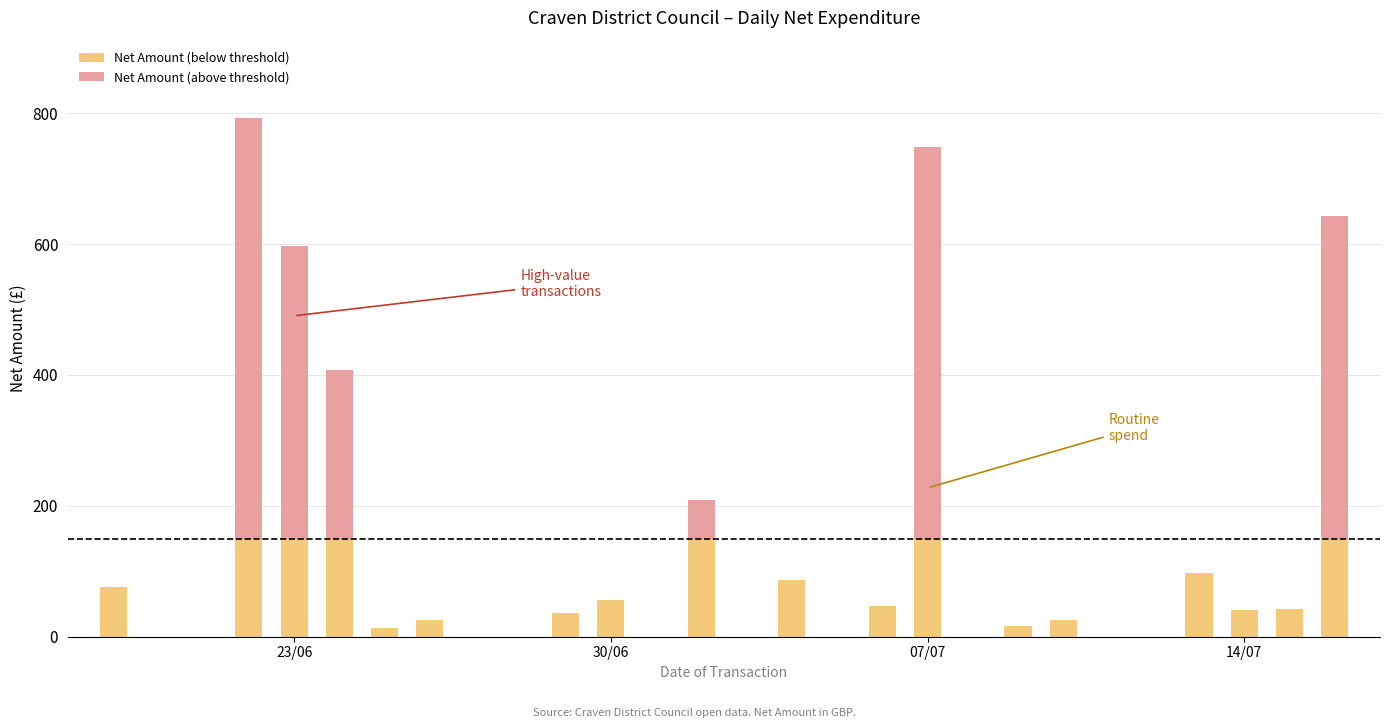

What are all the series names shown in the legend?

Net Amount (below threshold), Net Amount (above threshold)